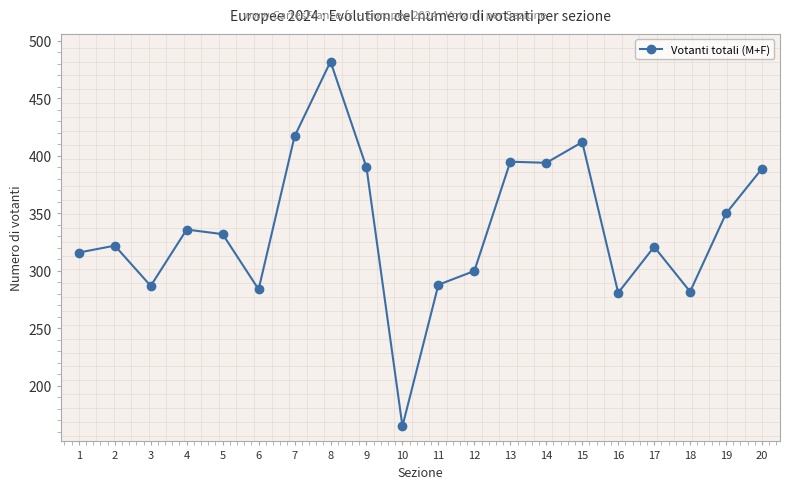

Does the chart display data point markers on the line(s)?

Yes